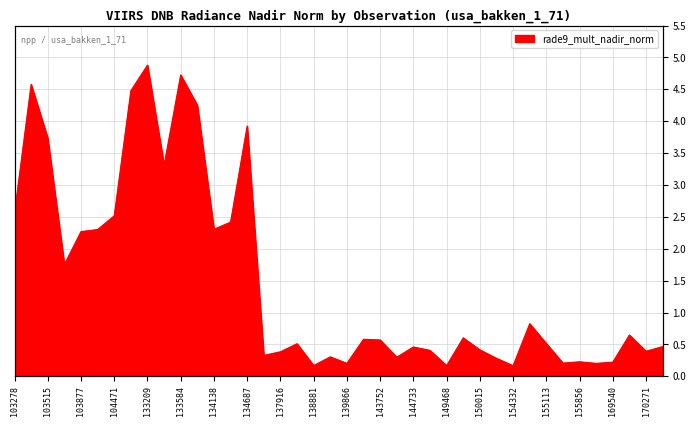

How many interior local valleys (lower than both neighbors) does the data have?

12